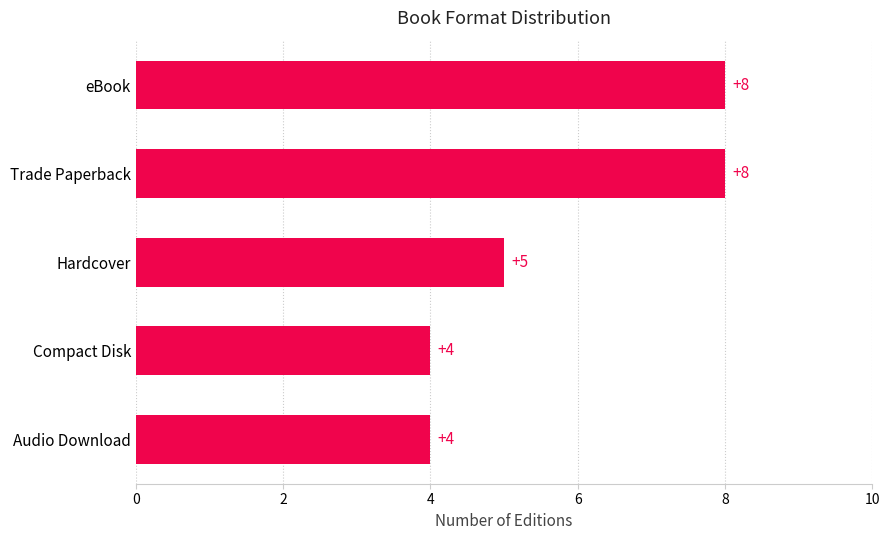

What is the minimum value shown in the chart?

4